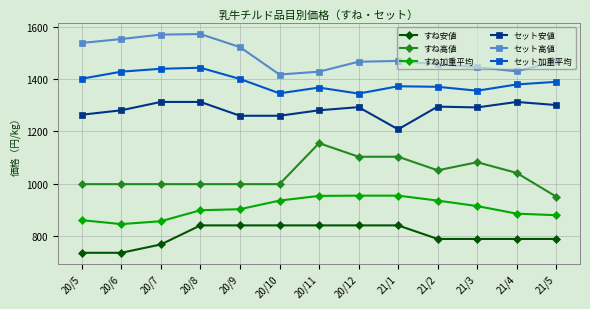

Is it true that セット加重平均 equals 777 at 20/10?

False